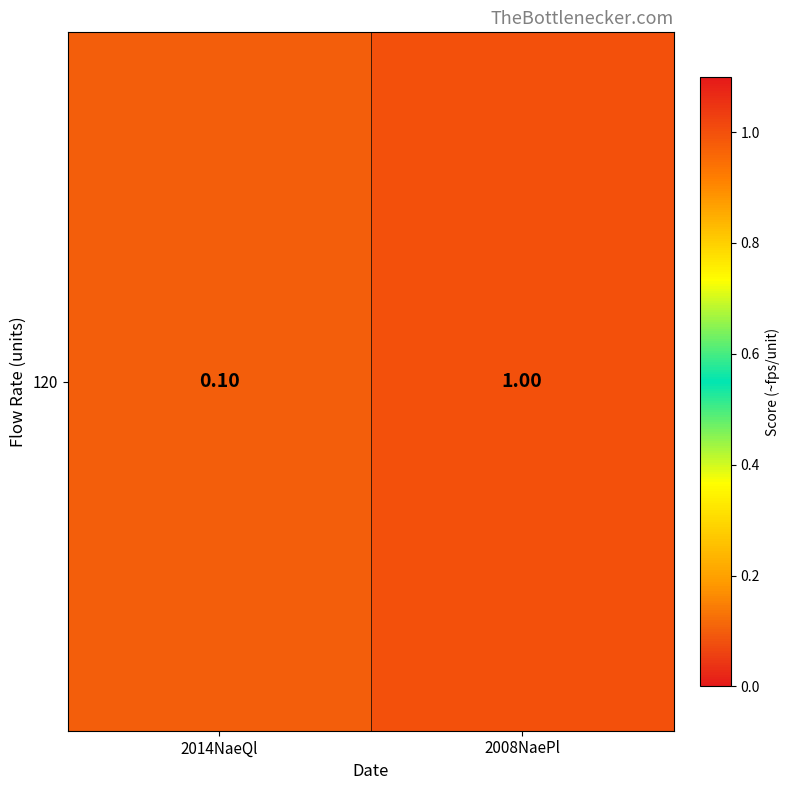

At which label is the value closest to 0?

2014NaeQl